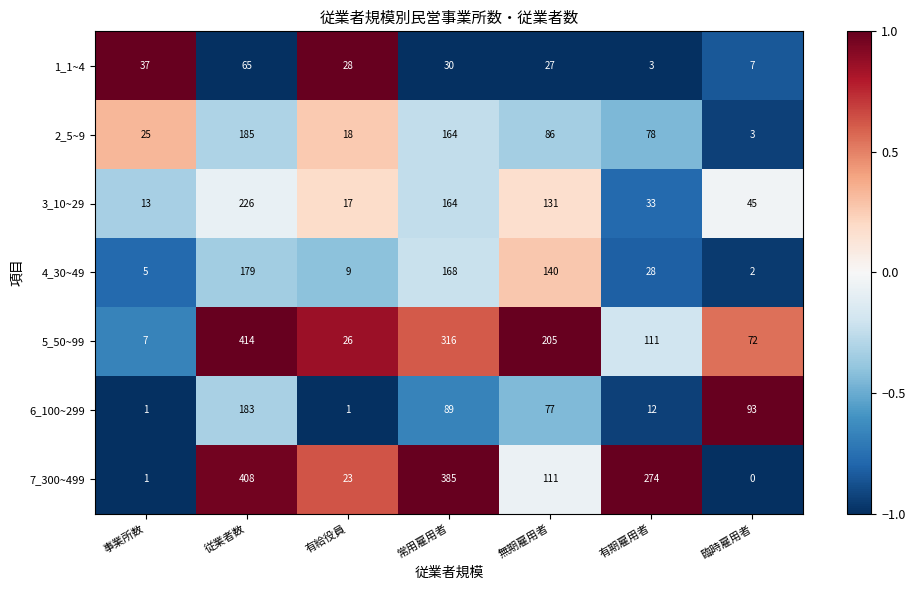

Between 有給役員 and 臨時雇用者, which series saw the biggest shift?

6_100~299